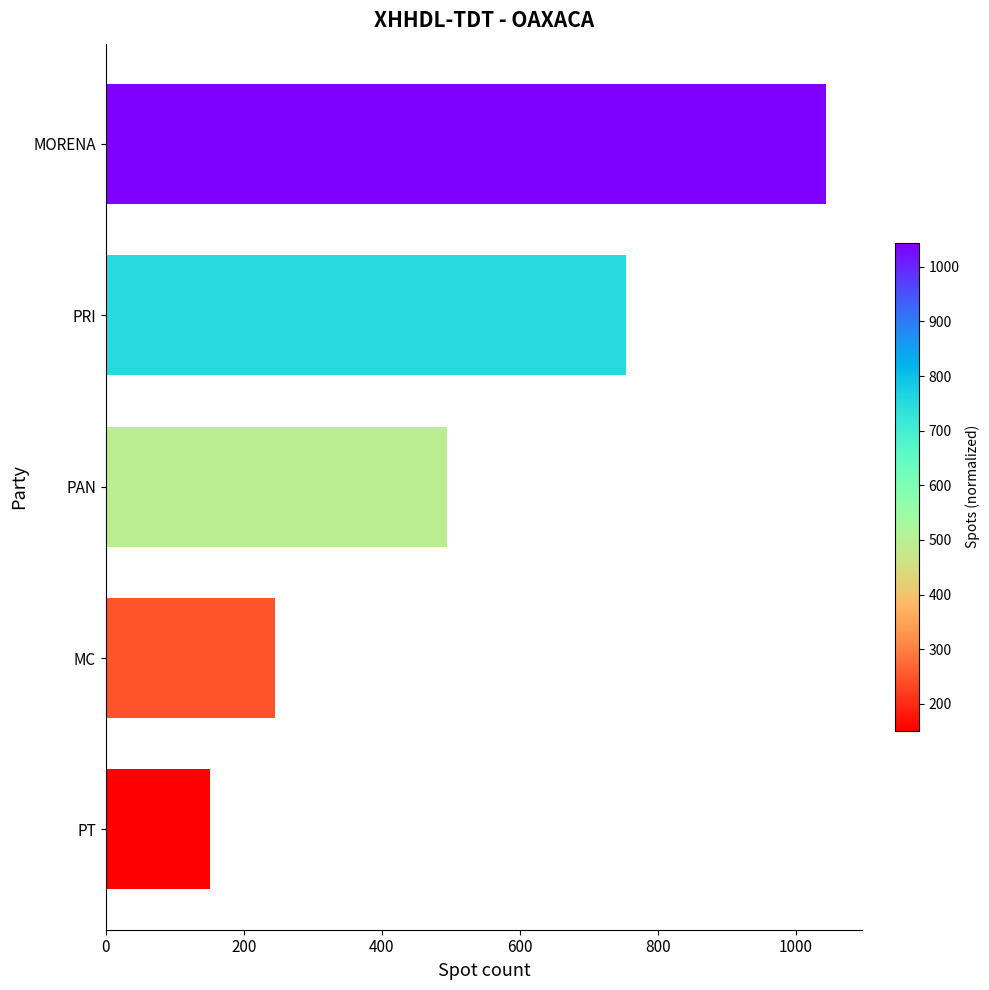

The chart shows a value of 494 at PAN. True or false?

True